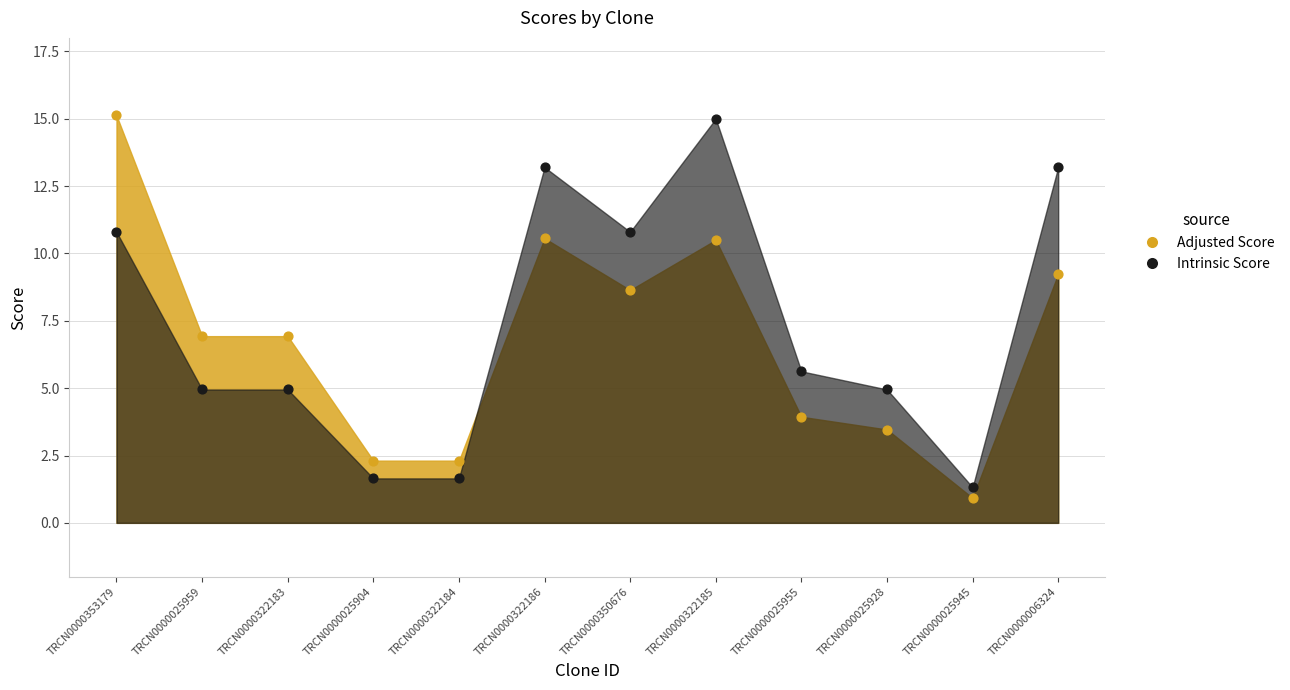

At how many categories does at least one series exceed 10?

5